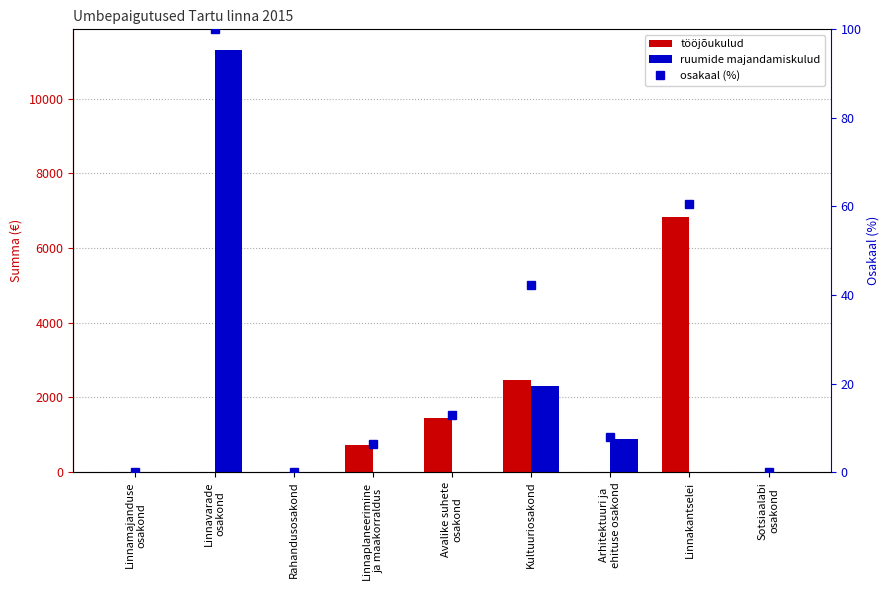

At which category does the chart reach its minimum across all series?

Linnamajanduse
osakond